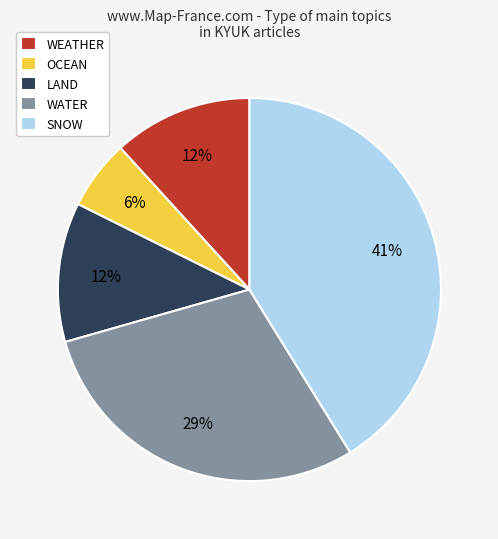

How many slices are in this pie chart?

5